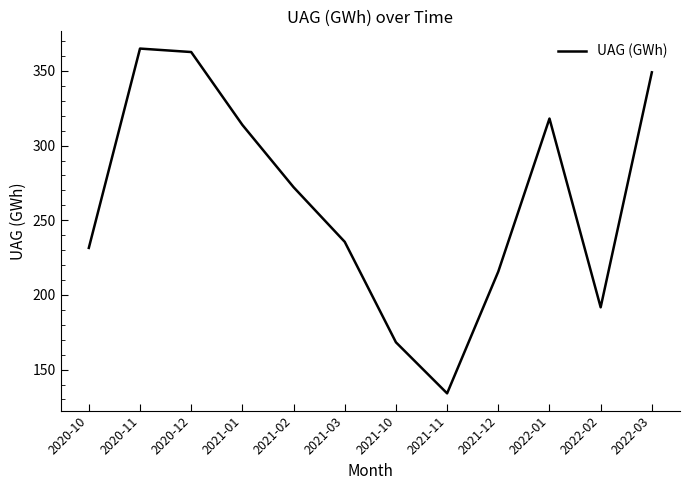

Is this an area chart (filled region under the line)?

No